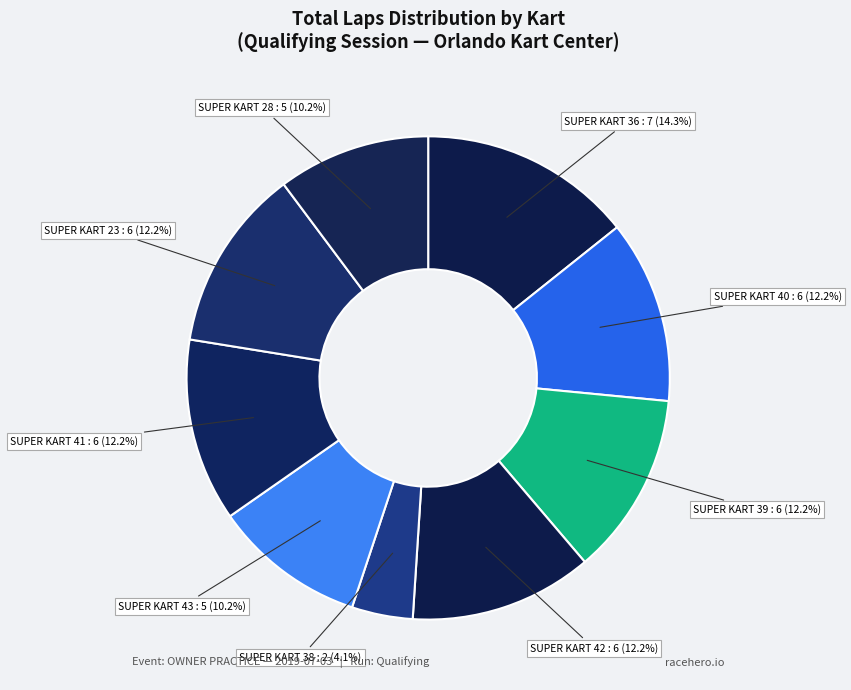

To the nearest percent, what is the average slice percentage?

11%